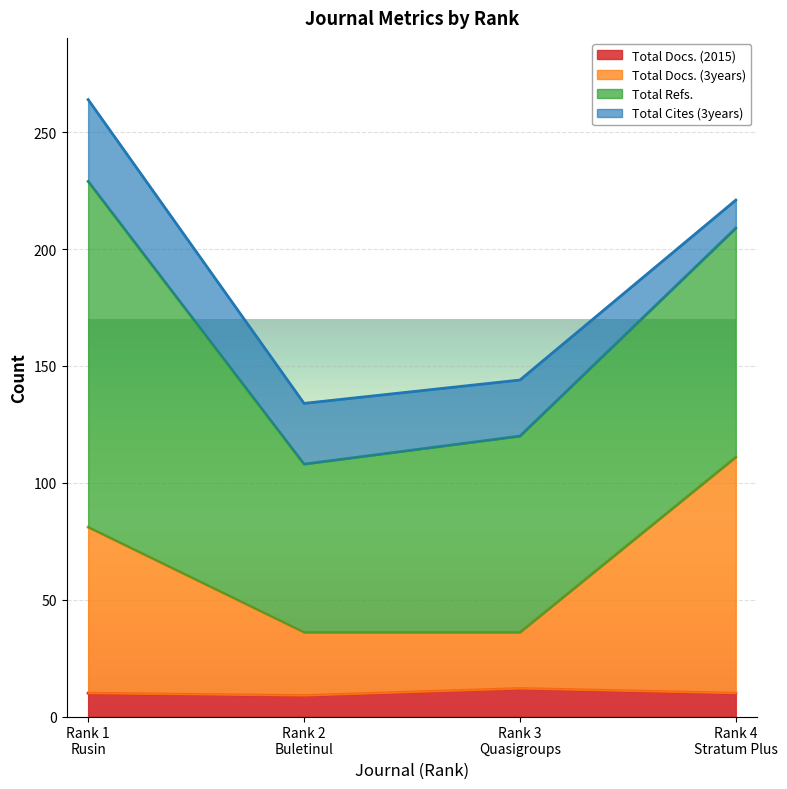

What is the highest value of the Total Docs. (2015) series?

12